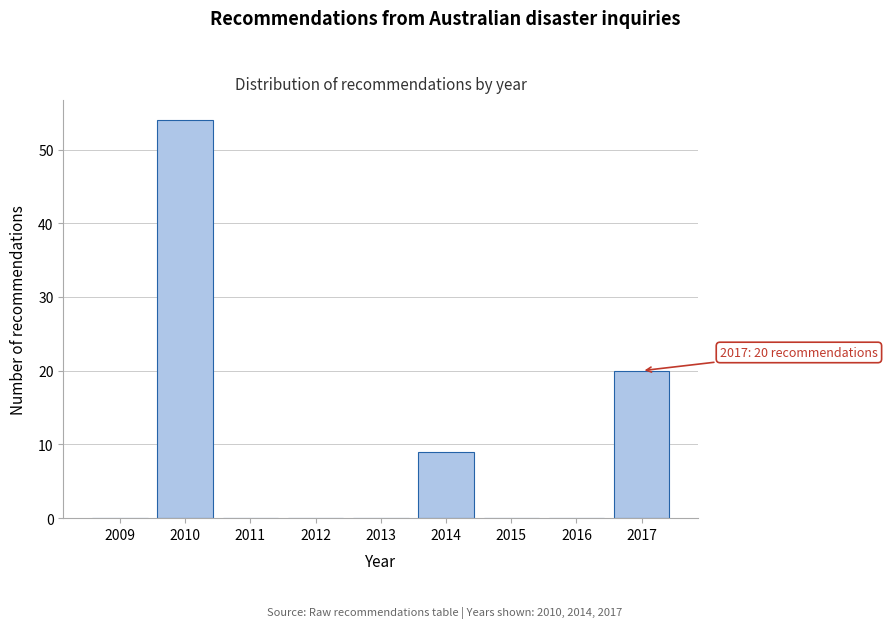

Reading left to right, transcribe all the data shown in this chart.

2009=0	2010=54	2011=0	2012=0	2013=0	2014=9	2015=0	2016=0	2017=20